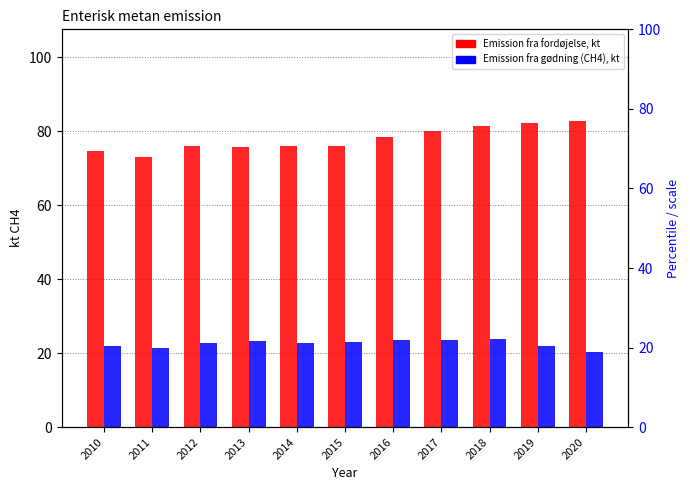

Which category has the highest value in the Emission fra fordøjelse, kt series?

2020